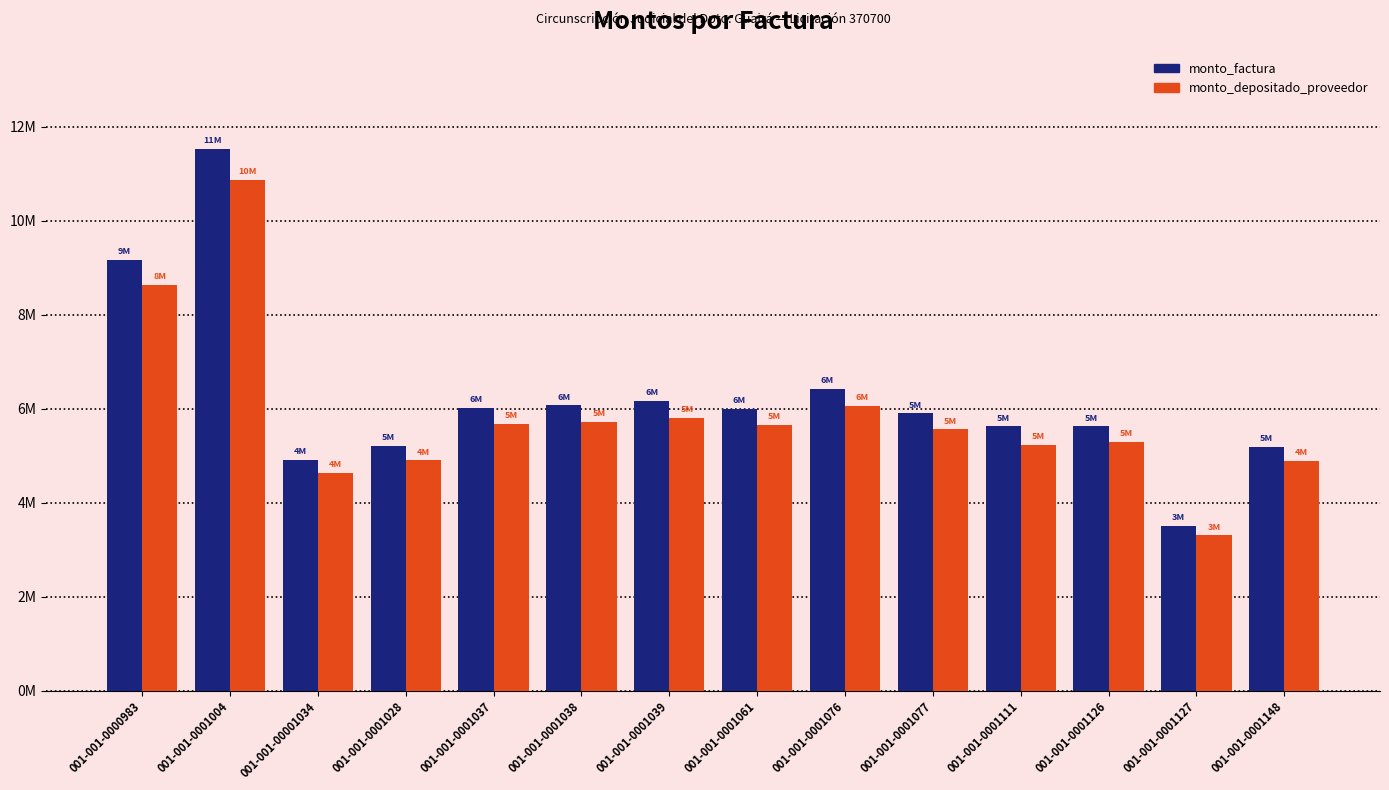

Reading right to left, what are all the values shown in this chart?

monto_factura: 001-001-0001148=5189800	001-001-0001127=3510500	001-001-0001126=5626638	001-001-0001111=5626638	001-001-0001077=5902266	001-001-0001076=6429584	001-001-0001061=6004263	001-001-0001039=6166014	001-001-0001038=6073647	001-001-0001037=6024992	001-001-0001028=5203800	001-001-00001034=4914700	001-001-0001004=11532612	001-001-0000983=9175543
monto_depositado_proveedor: 001-001-0001148=4888414	001-001-0001127=3306636	001-001-0001126=5299883	001-001-0001111=5229883	001-001-0001077=5559505	001-001-0001076=6056201	001-001-0001061=5655578	001-001-0001039=5807937	001-001-0001038=5720934	001-001-0001037=5675104	001-001-0001028=4901601	001-001-00001034=4629291	001-001-0001004=10862881	001-001-0000983=8642694